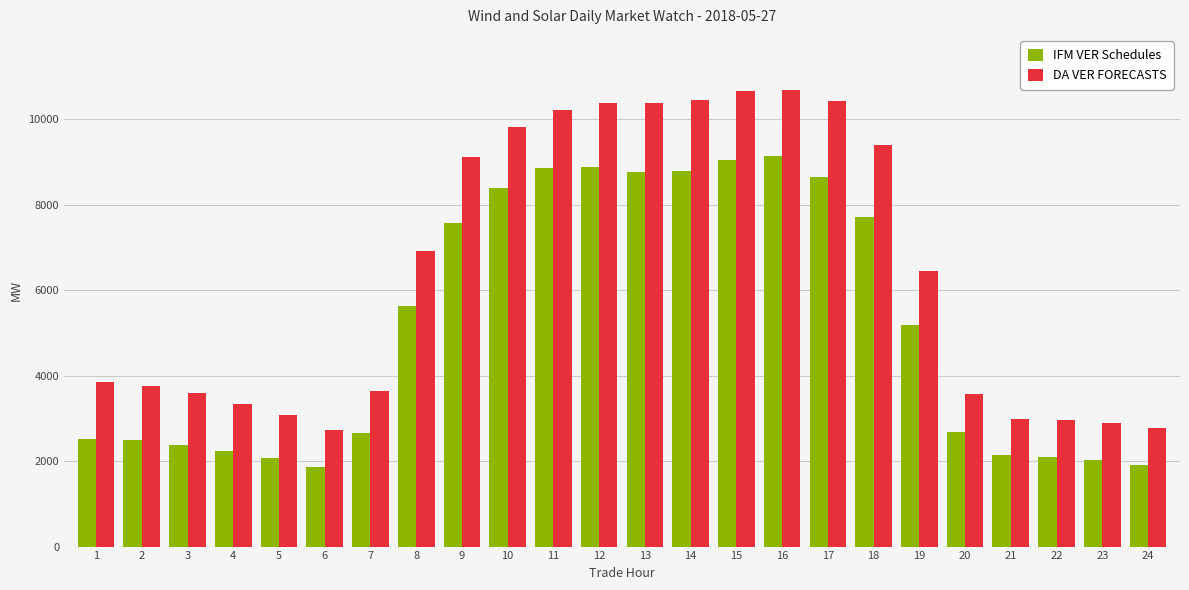

Where does the DA VER FORECASTS series first go above 6441?

8